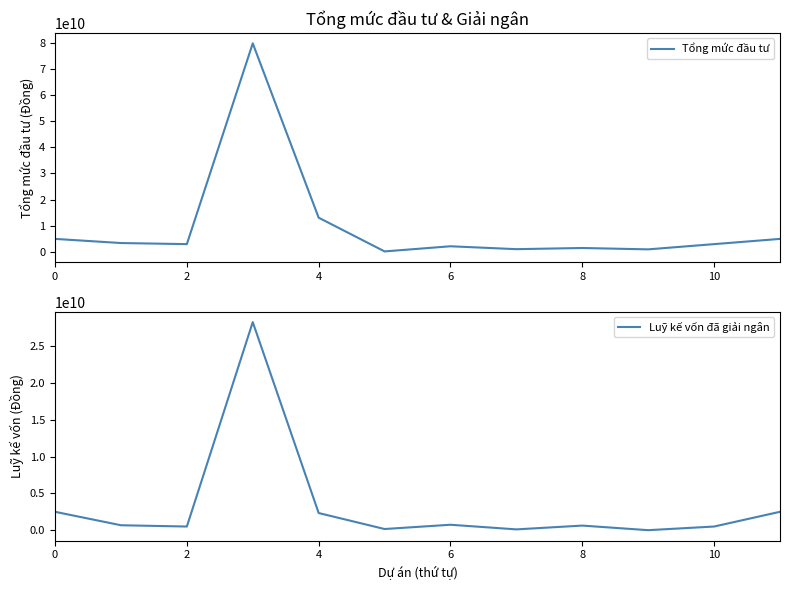

What is the greatest value displayed?

79742494364